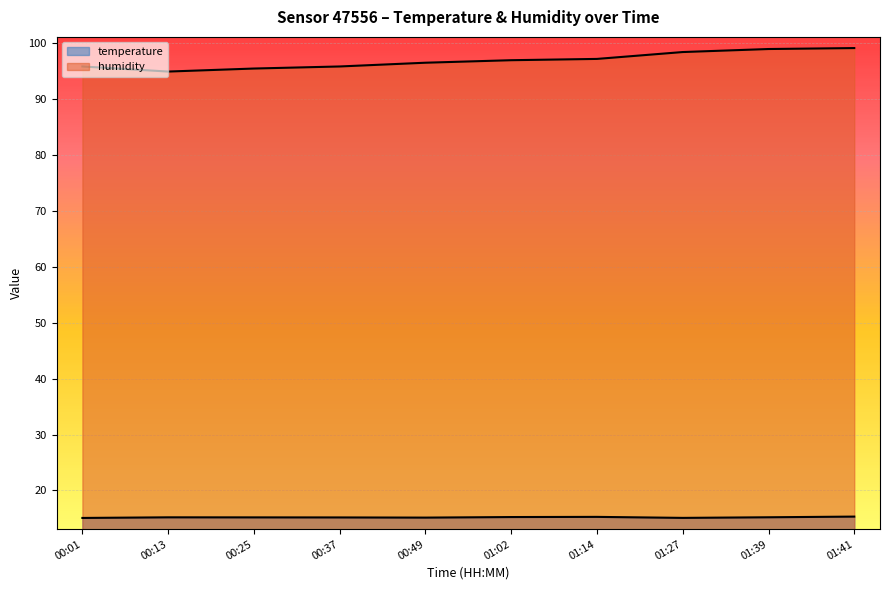

What position from the left is 01:02?

6